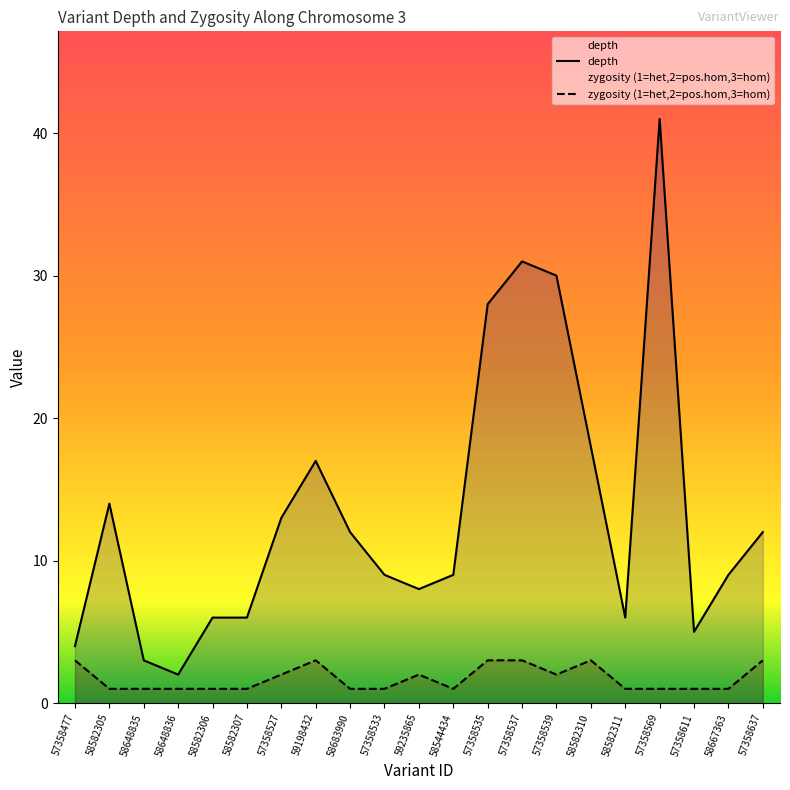

What is the average value of the depth series?

13